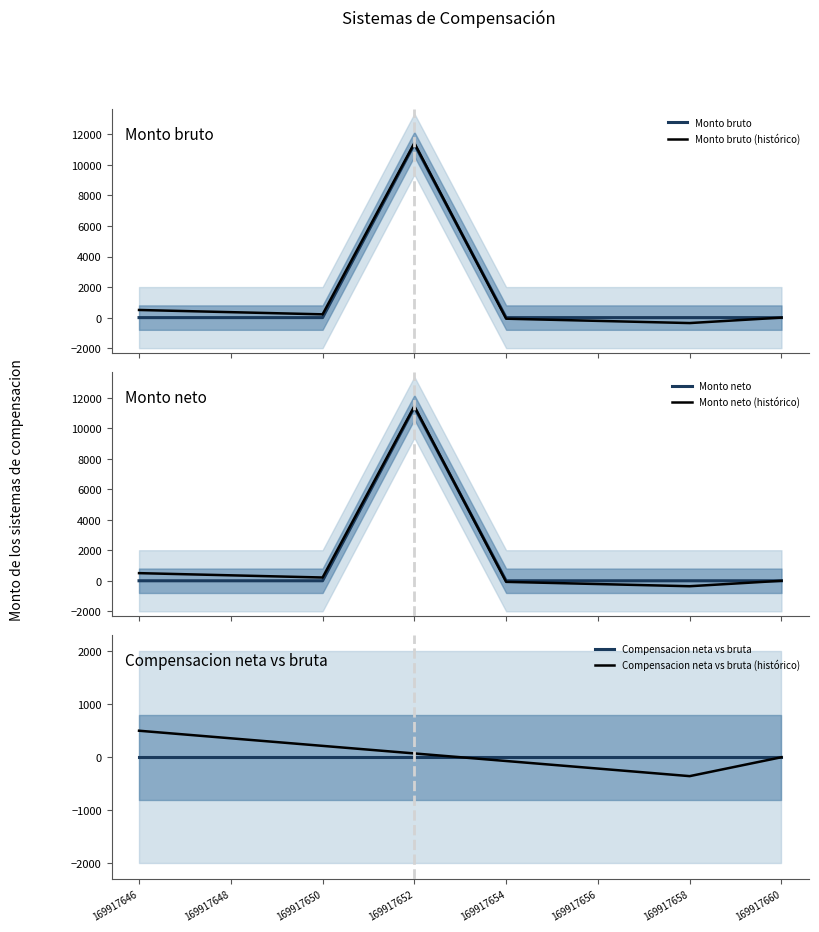

How many lines are shown in the chart?

6